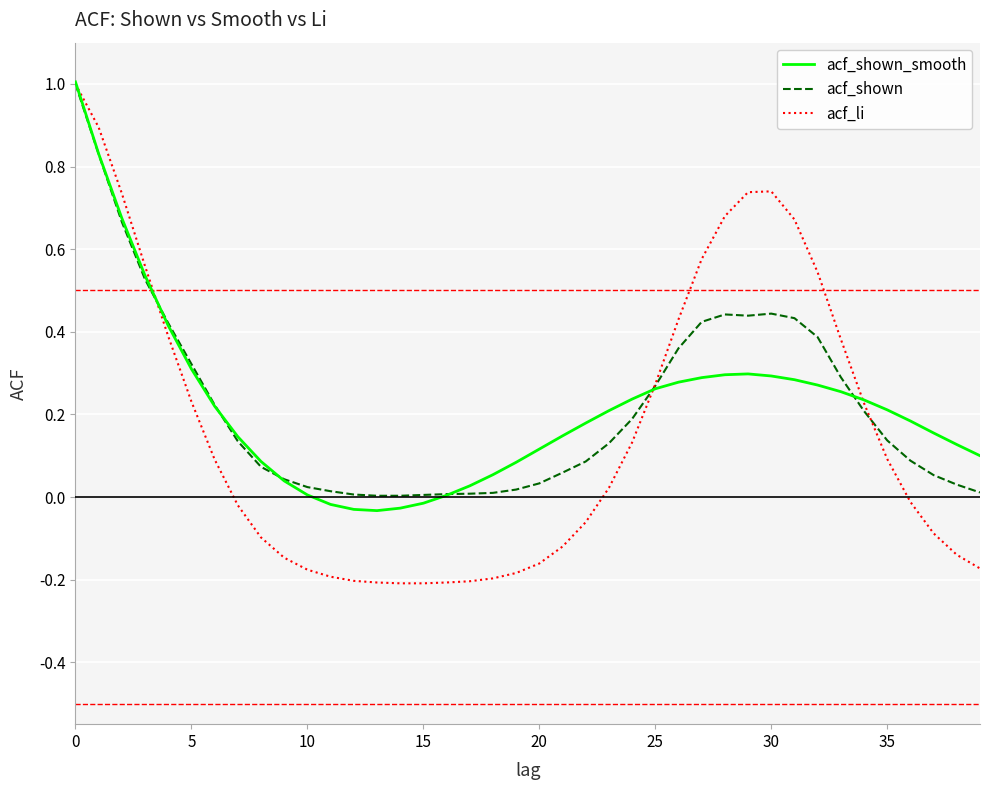

What is the maximum value for acf_li?

1.0